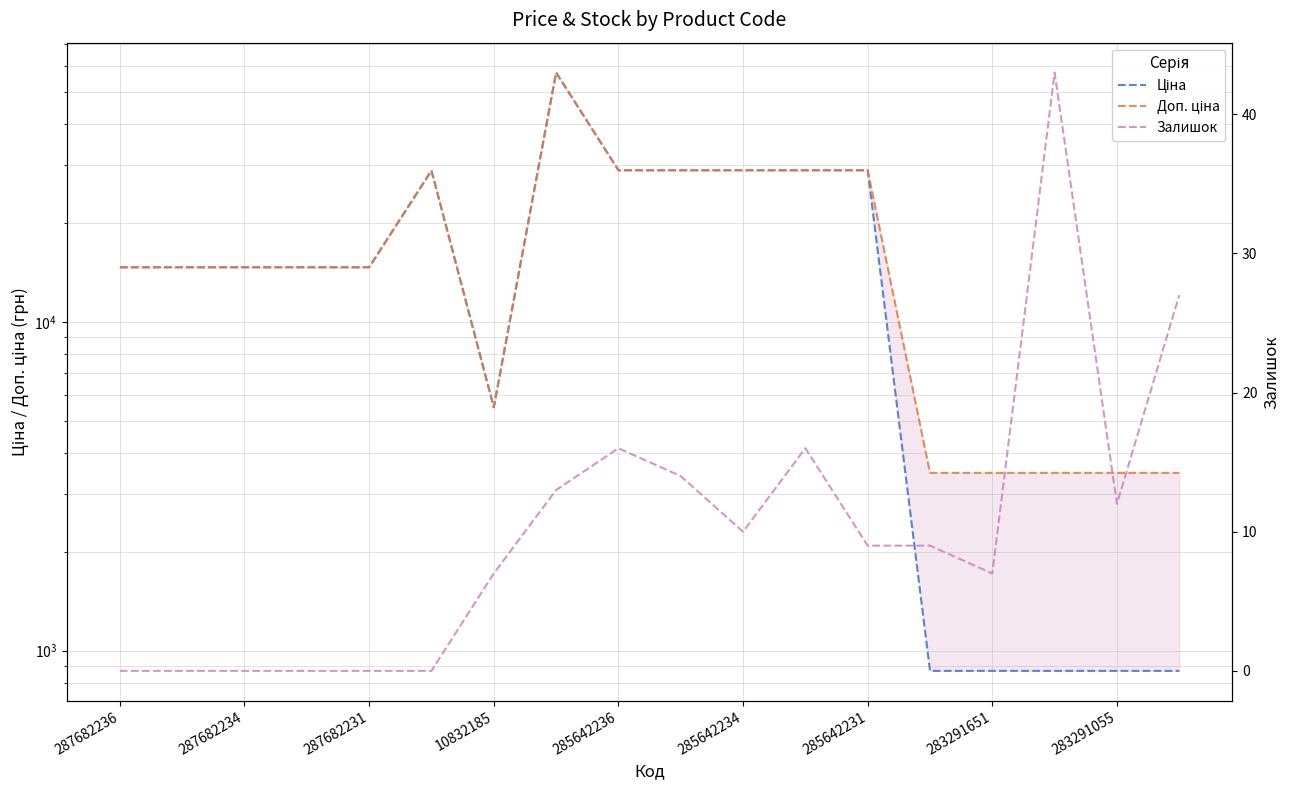

True or false: Залишок and Доп. ціна intersect in this chart.

False